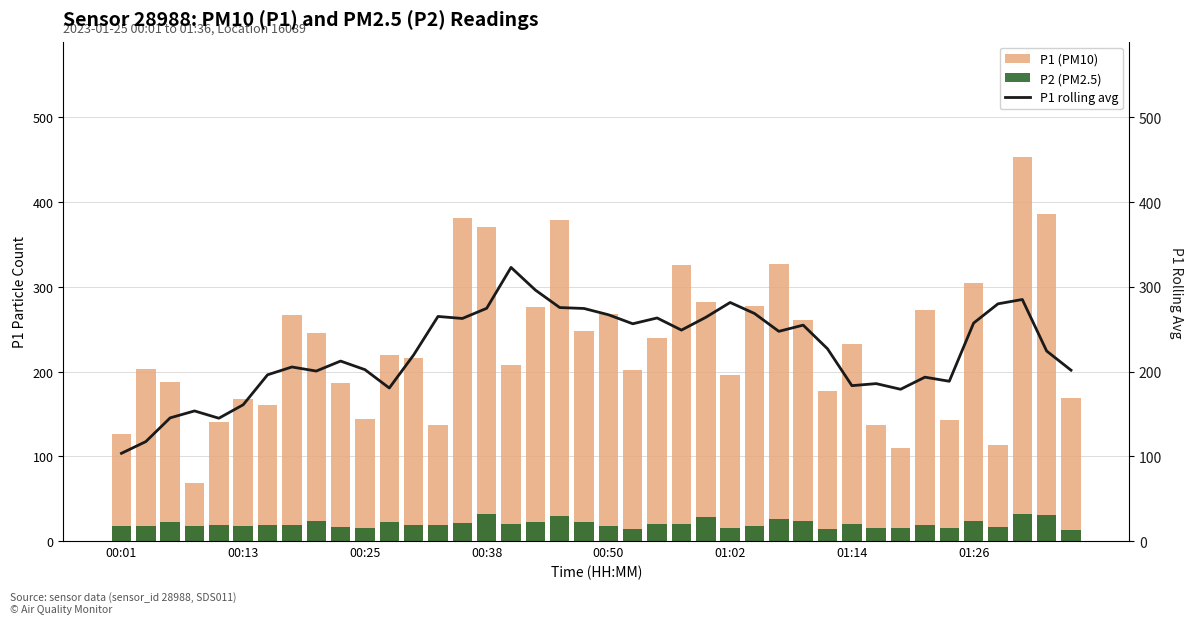

What is the value of the P1 rolling avg bar at the 36th from the left?

257.2